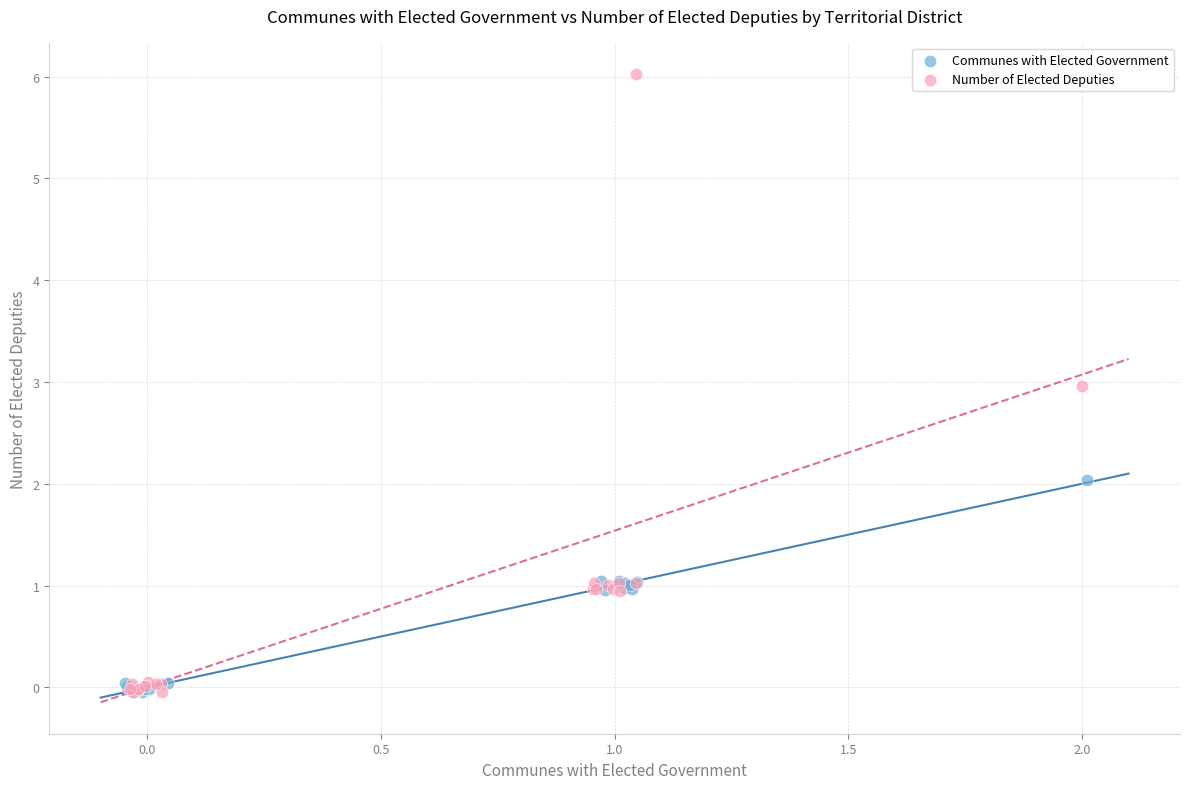

Which series has the largest Y range (max minus min)?

Number of Elected Deputies